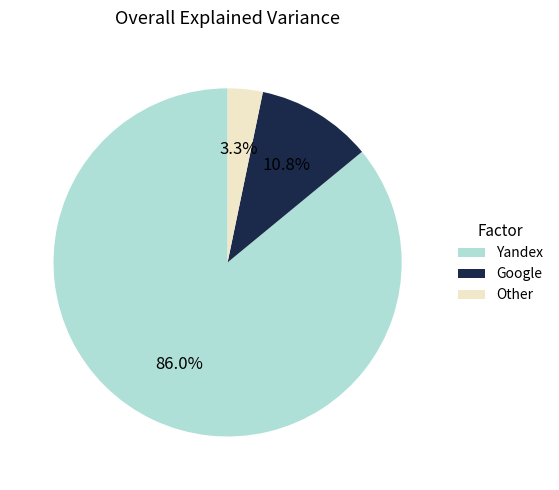

Combined, what portion of the pie is Yandex and Other?

89.2%